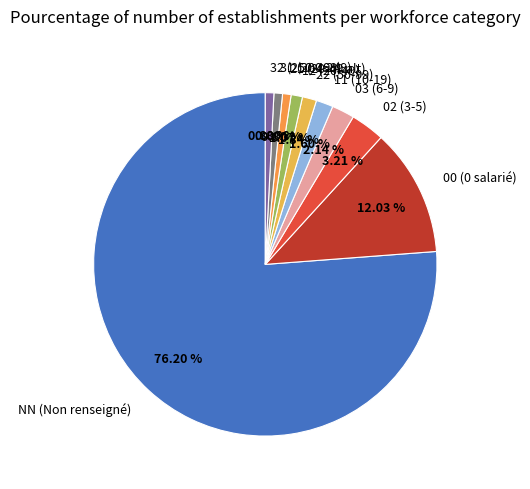

Is it true that 03 is 2% of the pie?

True